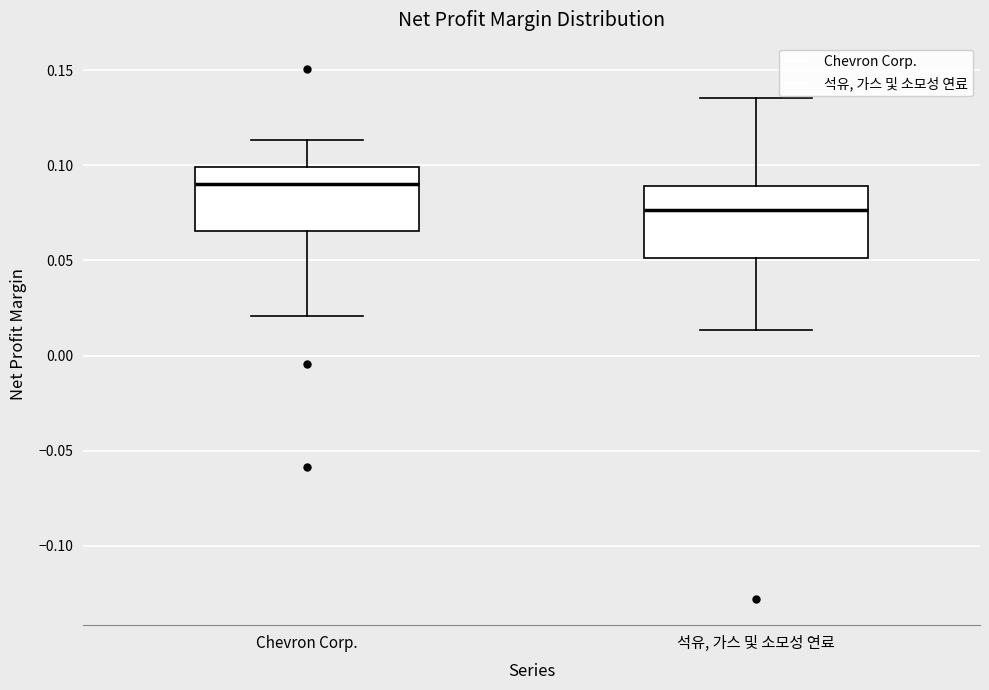

Where is the lower edge of the box for Chevron Corp. on the y-axis? The values are not printed on the chart, so give them approximately, as read against the axis.

0.065